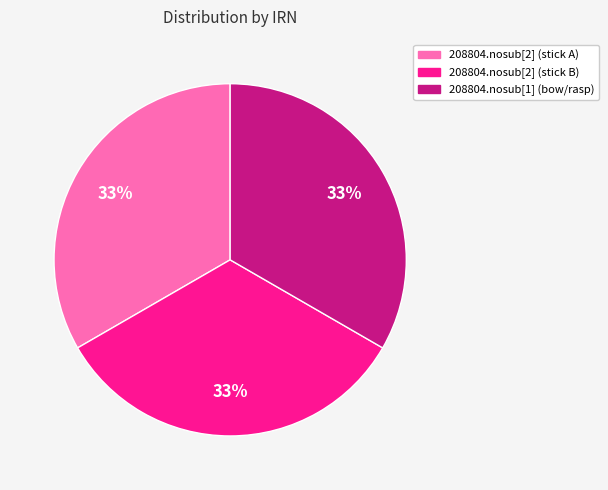

Does any single category account for the majority?

No